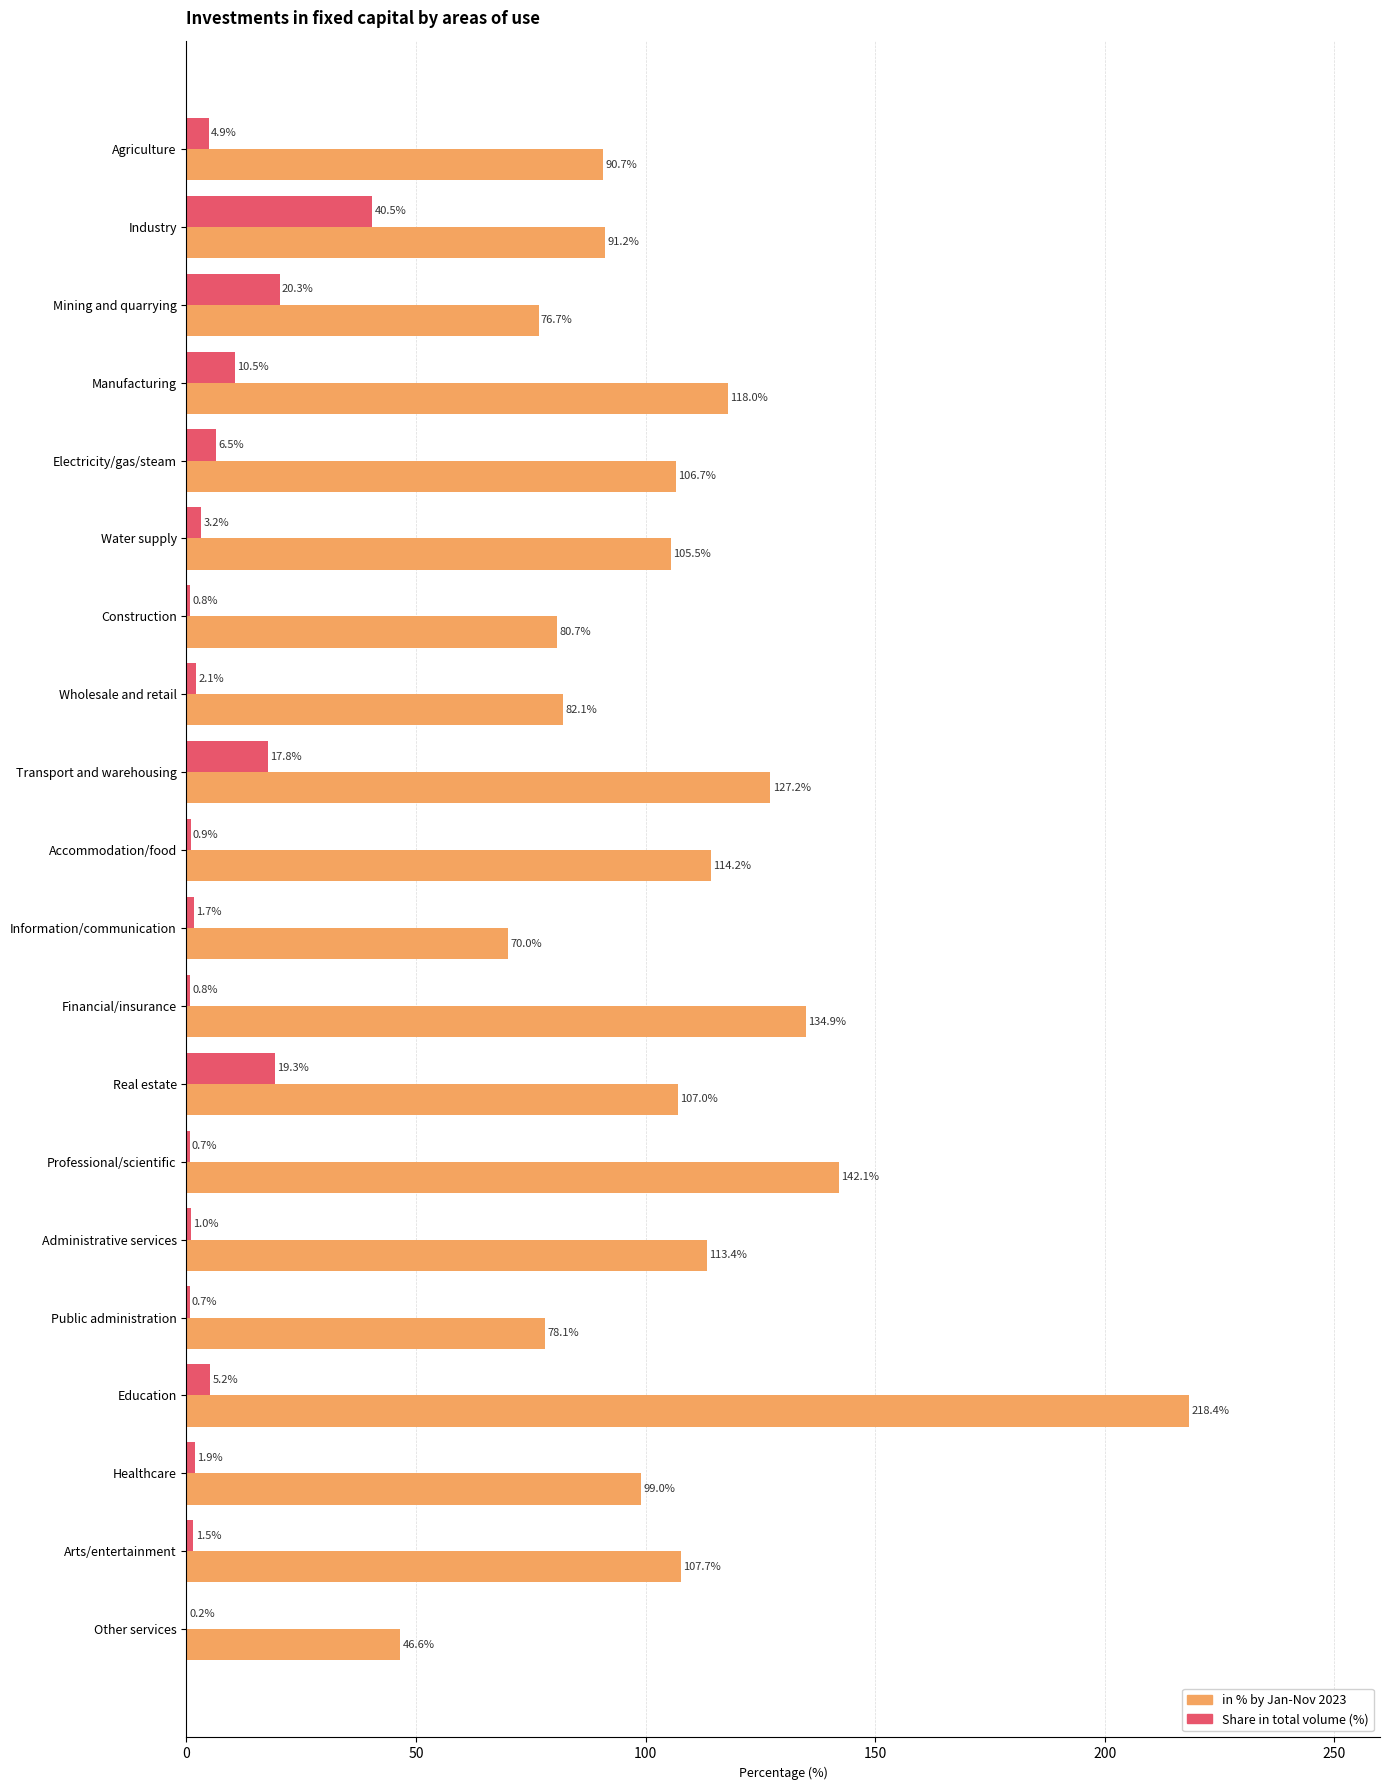

What is the maximum value shown in the chart?

218.4